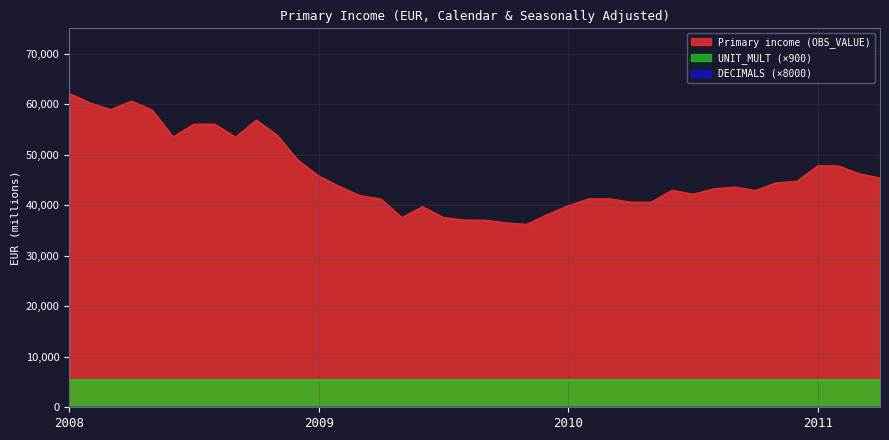

What is the total value across all series at 2010-11?

44449.2